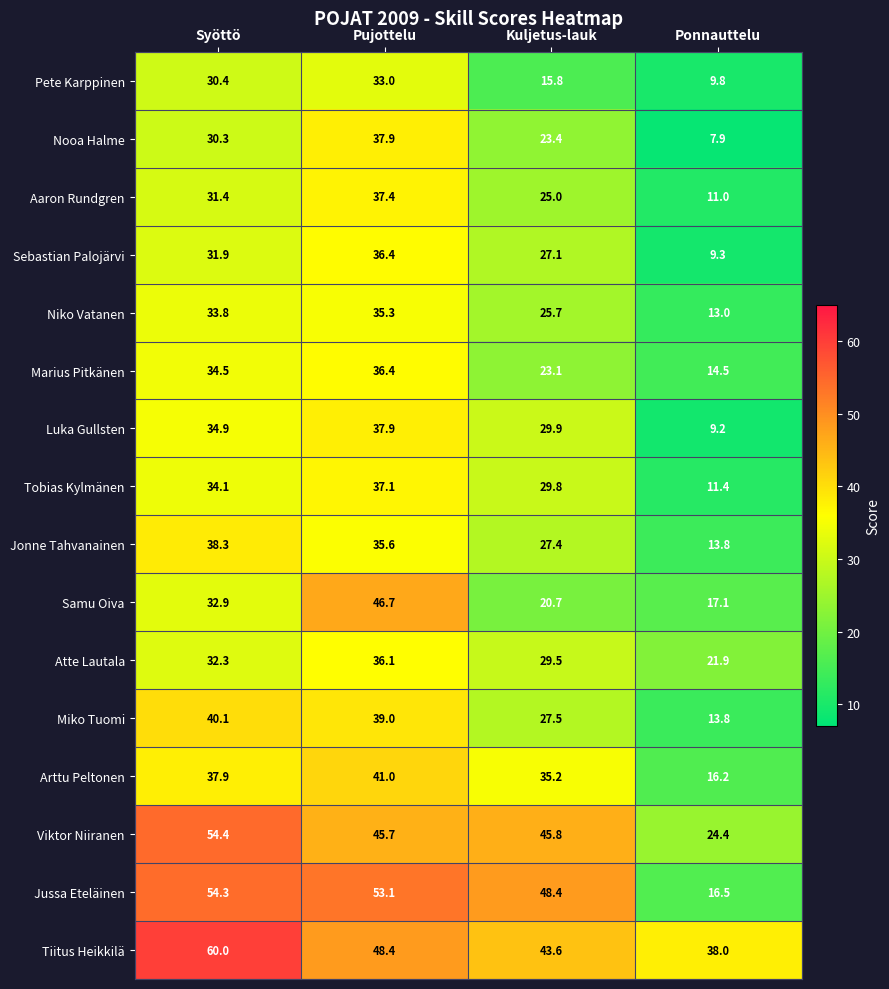

What is the difference between the maximum and second lowest values in the Marius Pitkänen series?

13.3